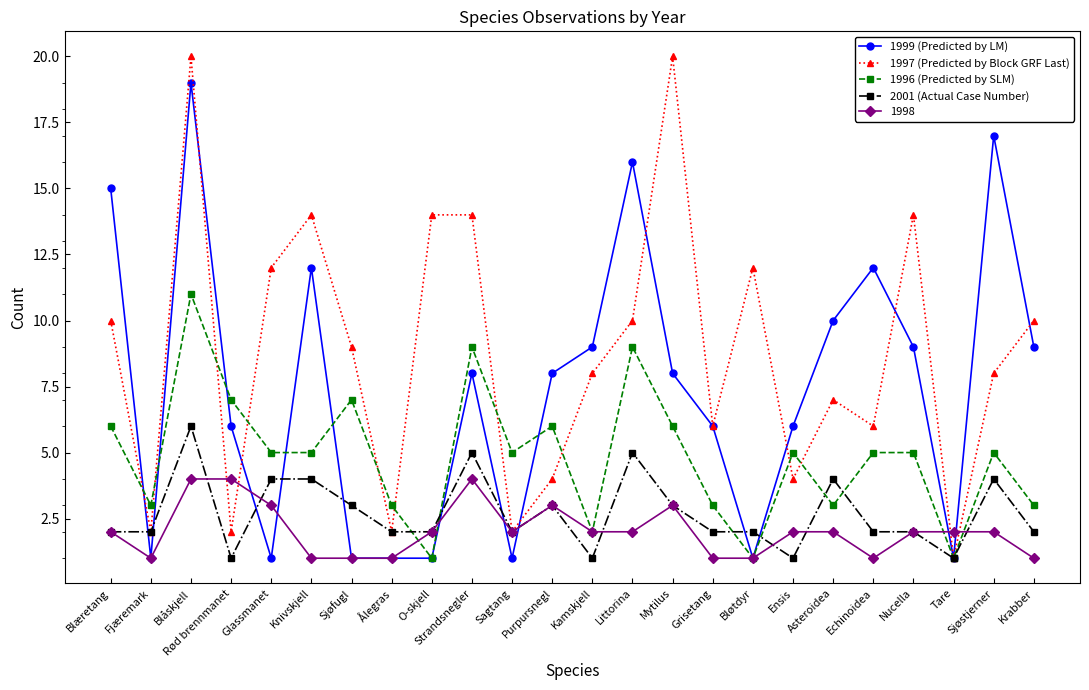

At which category does 1999 (Predicted by LM) reach its first local valley?

Fjæremark